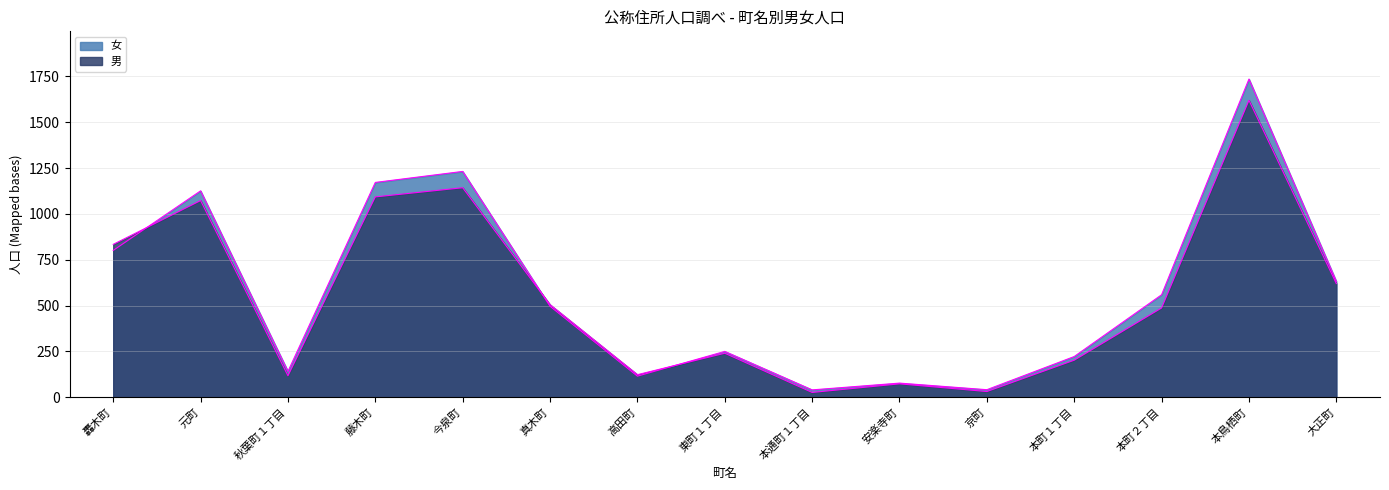

At which label does 男 reach its minimum?

本通町１丁目